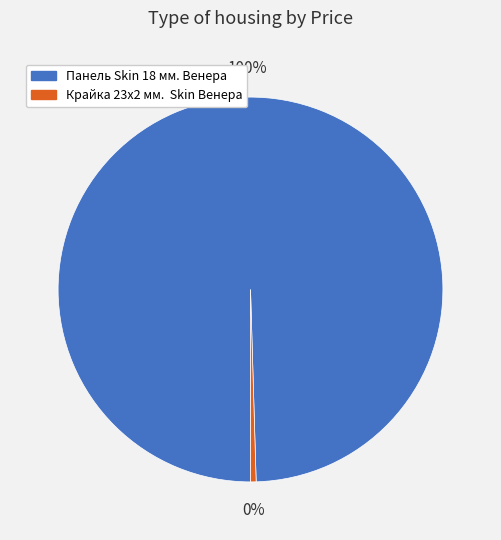

What is the ratio of the value at Панель Skin 18 мм. Венера to the value at Крайка 23x2 мм. Skin Венера?

212.5